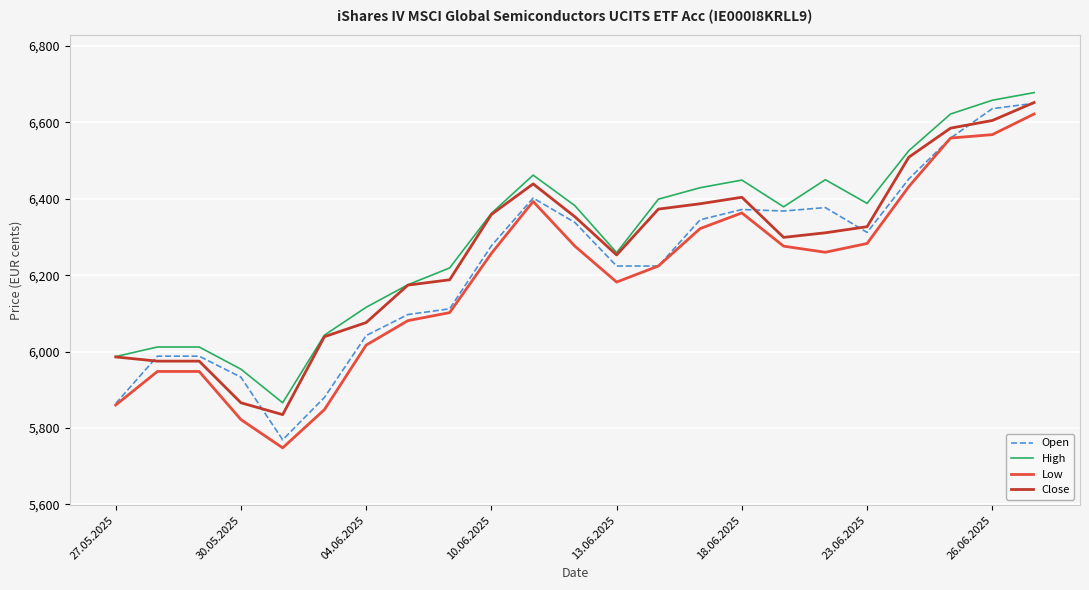

What is the difference between the maximum and minimum values in the Open series?

881